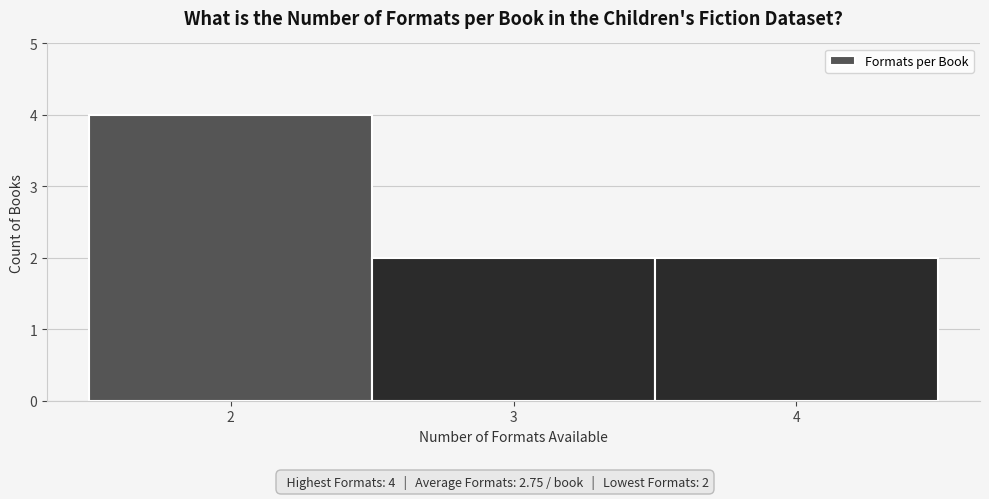

Which range on the x-axis has the tallest bar?

1.5 to 2.5